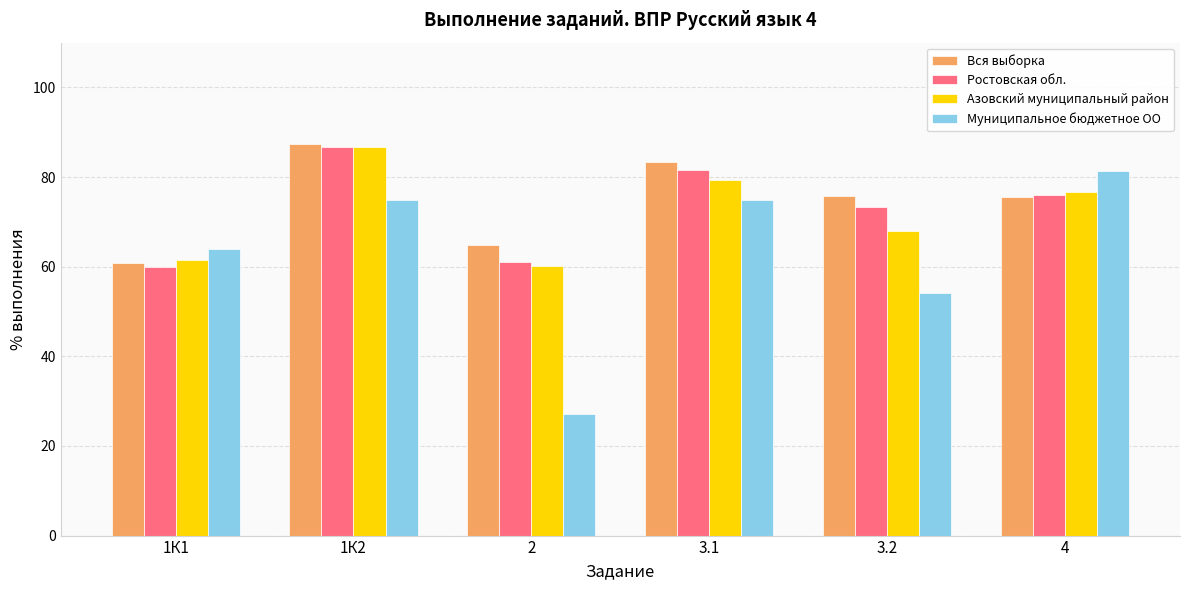

How many bars are there in total?

24